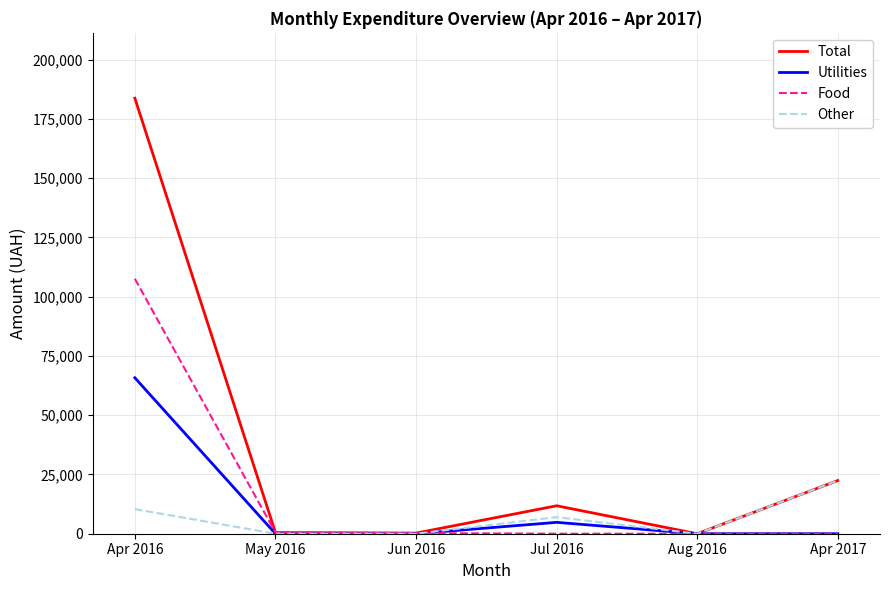

What are all the series names shown in the legend?

Total, Utilities, Food, Other